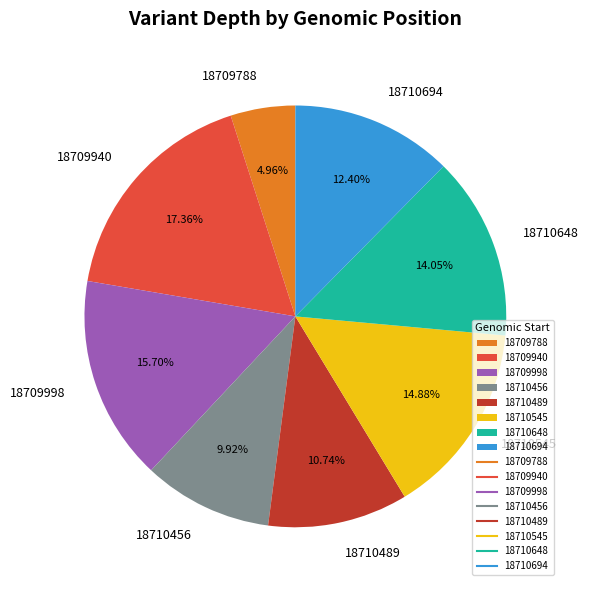

What is the ratio of the value at 18709788 to the value at 18709998?

0.3